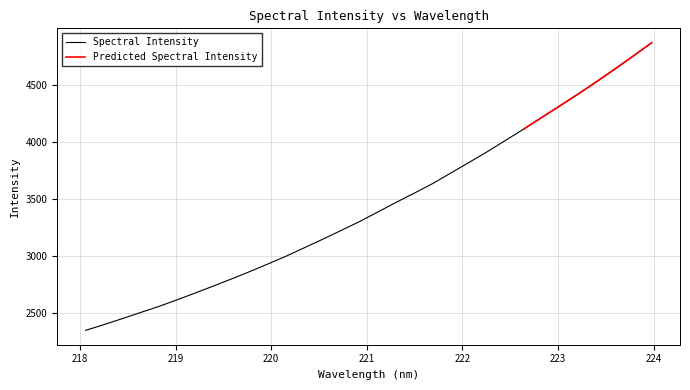

What is the label of the 1st point from the left?

218.0596